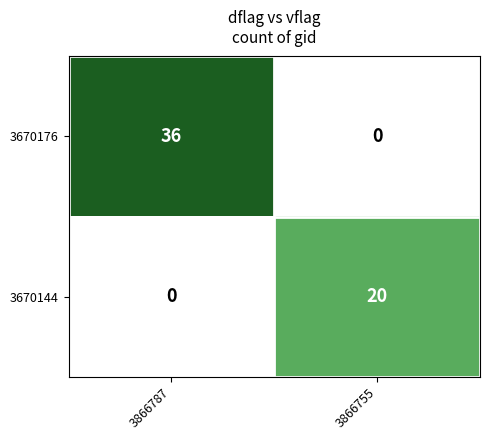

Which series has the largest total across all categories?

3670176